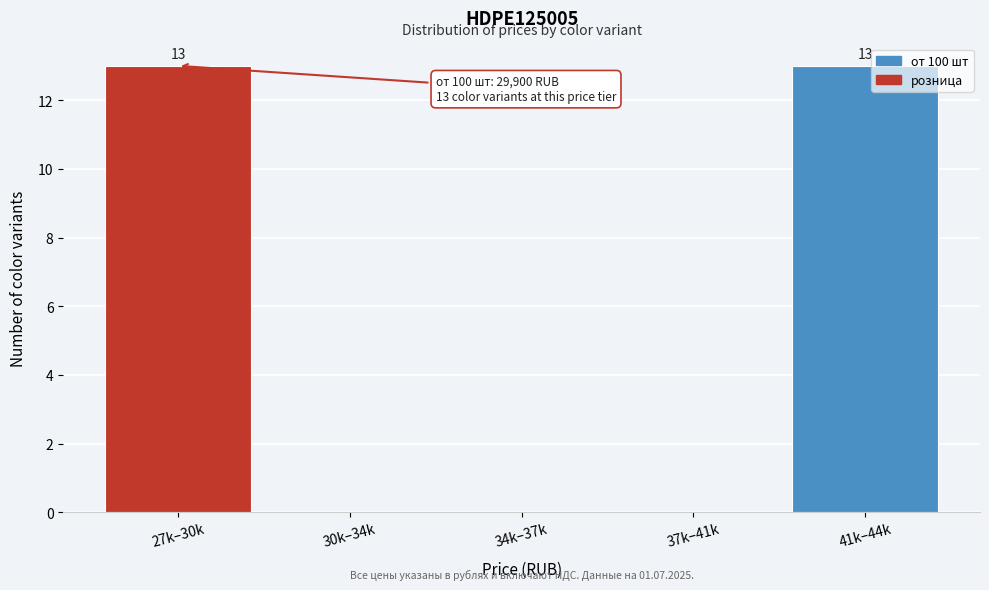

Reading left to right, list all the values displayed in this chart.

27k–30k=13	30k–34k=0	34k–37k=0	37k–41k=0	41k–44k=13